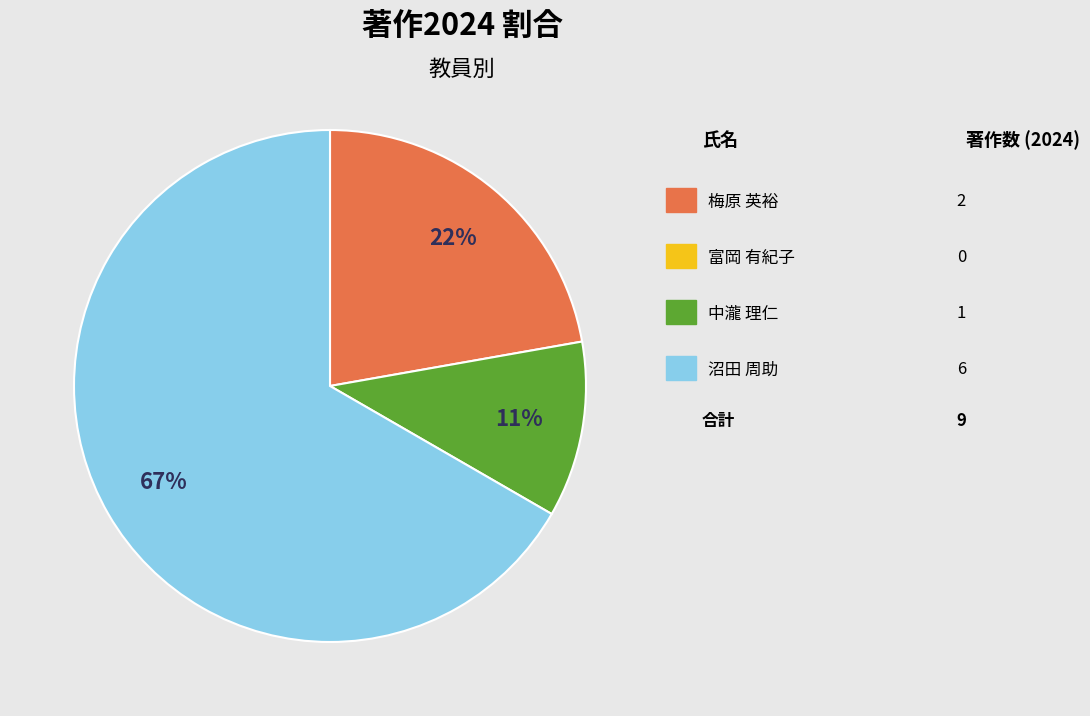

Is there a majority slice in this chart?

Yes